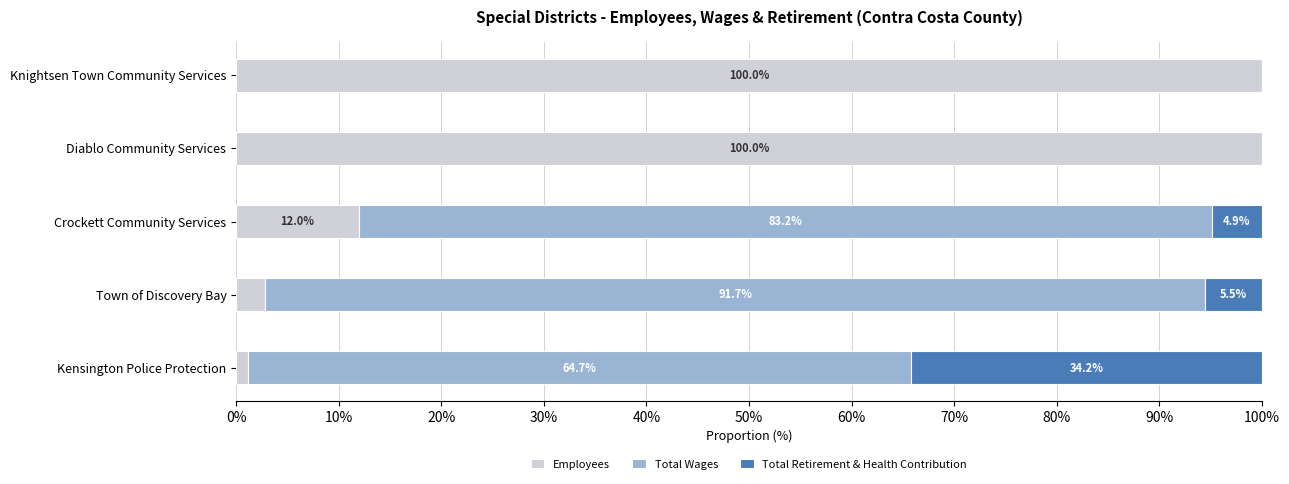

What is the total value across all series at Town of Discovery Bay?

100.0